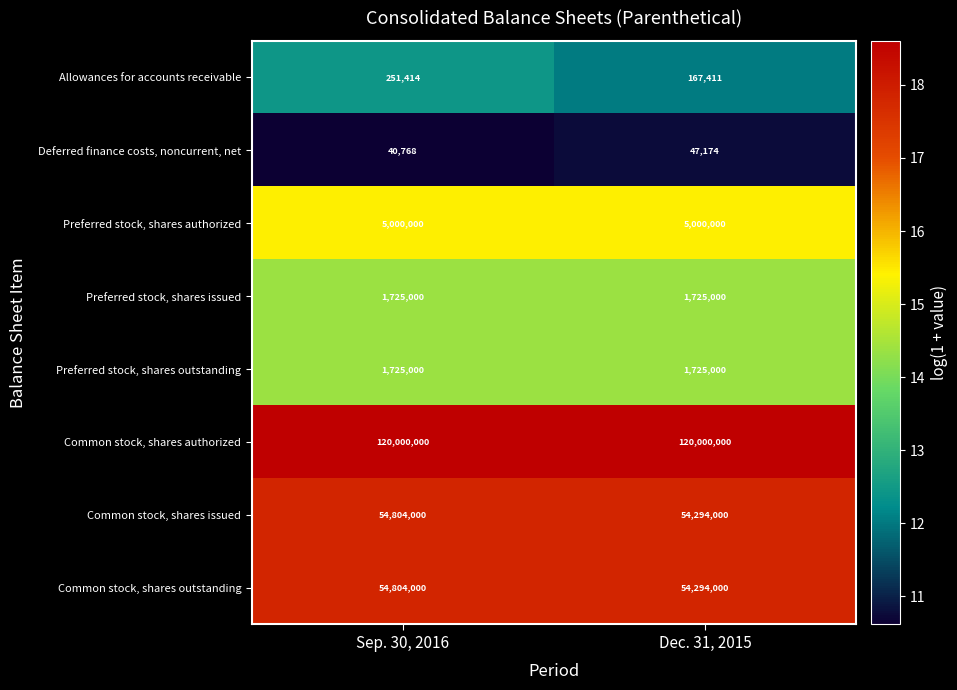

What is the sum of the Preferred stock, shares issued values at Sep. 30, 2016 and Dec. 31, 2015?

3450000